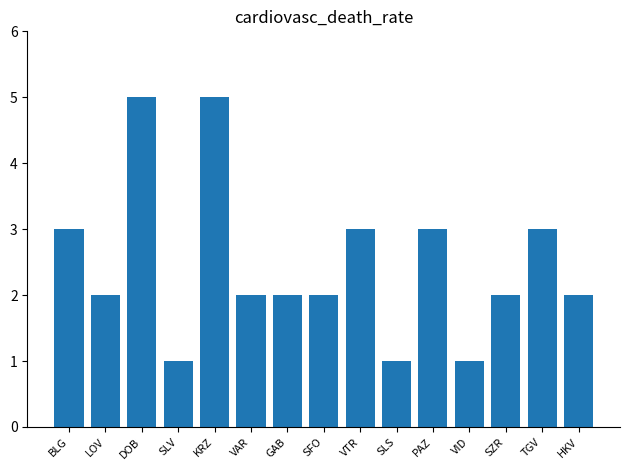

The value at LOV is 1. True or false?

False